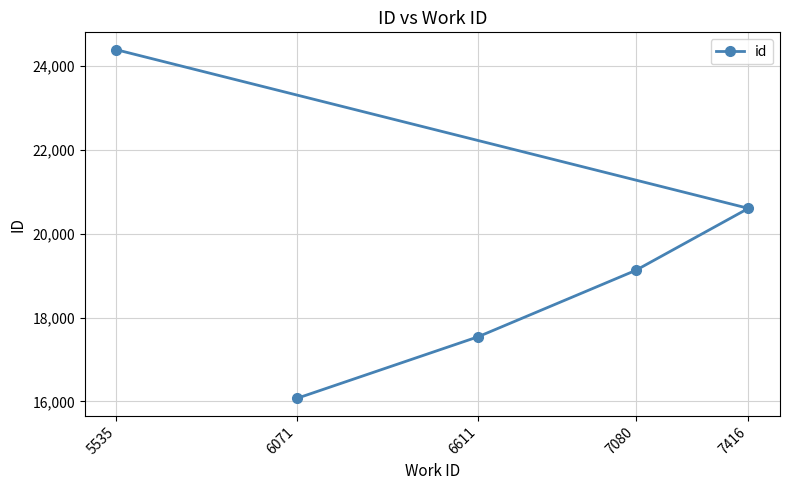

At which label does the data first exceed 19123?

5535